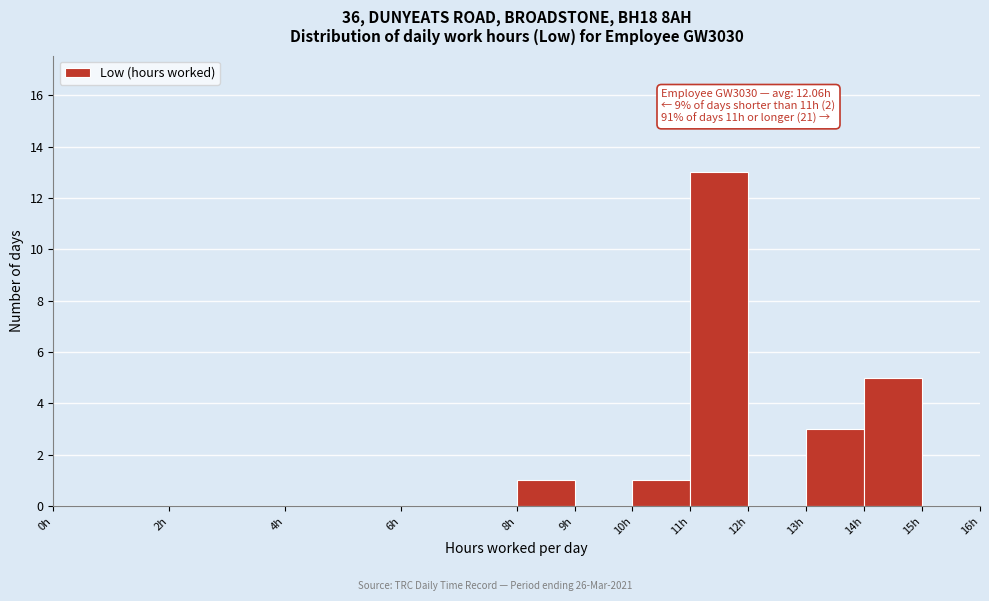

Over which range of the x-axis is the bar tallest?

11 to 12